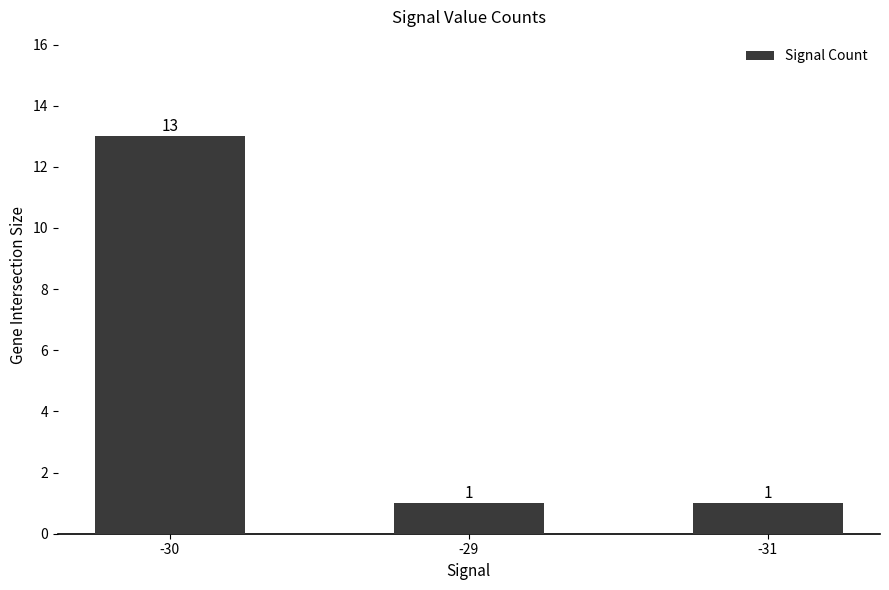

How many values are between 1 and 13?

3